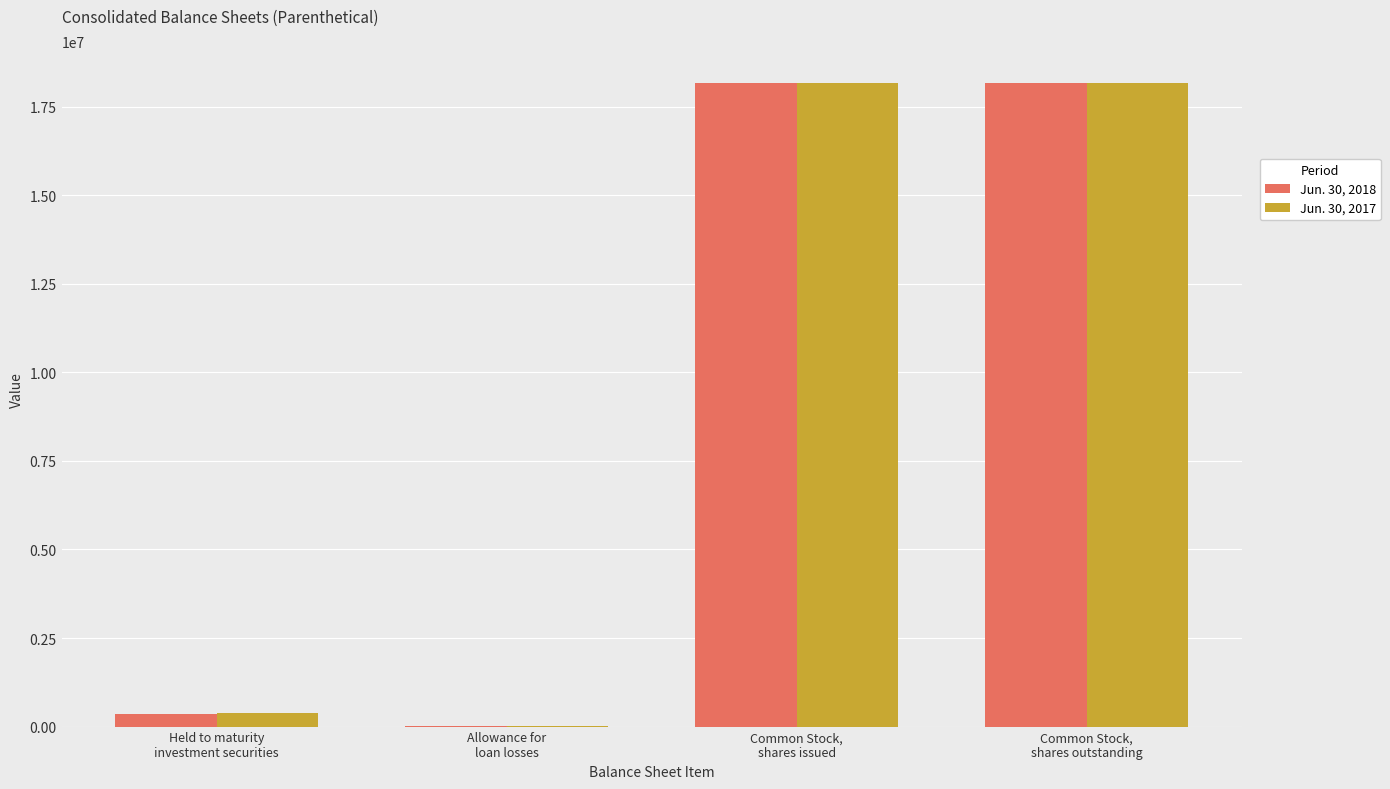

What is the sum of all Jun. 30, 2017 values?

36718958